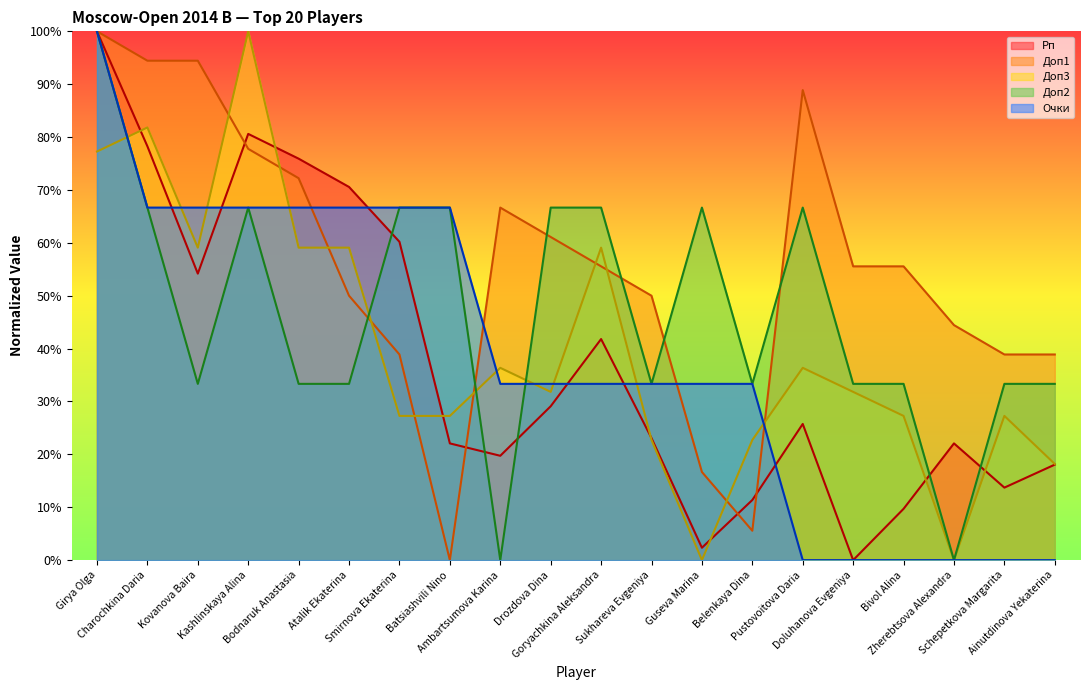

List the series in order of their peak value, highest first.

Рп, Доп3, Доп1, Доп2, Очки